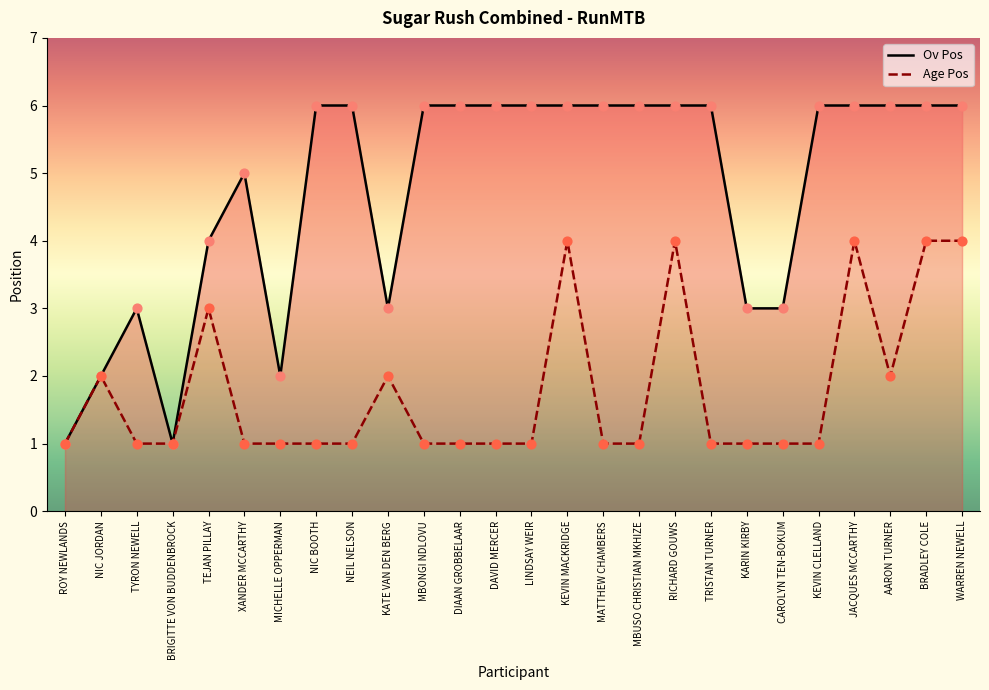

Which series has the widest spread of Y values?

Ov Pos